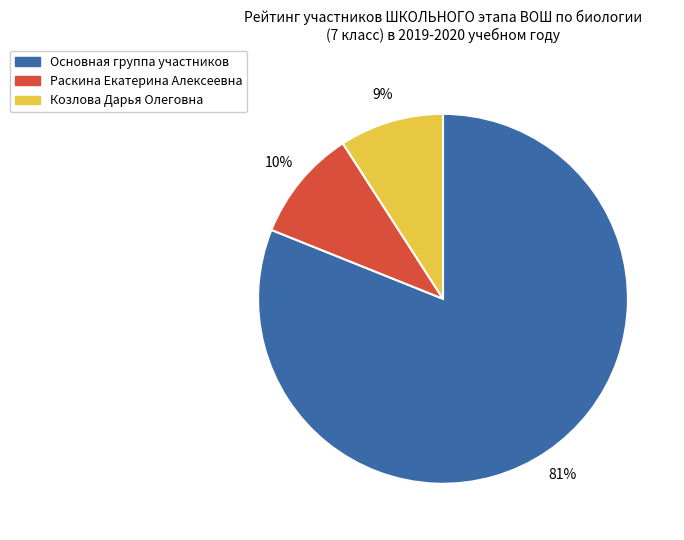

How many slices are in this pie chart?

3